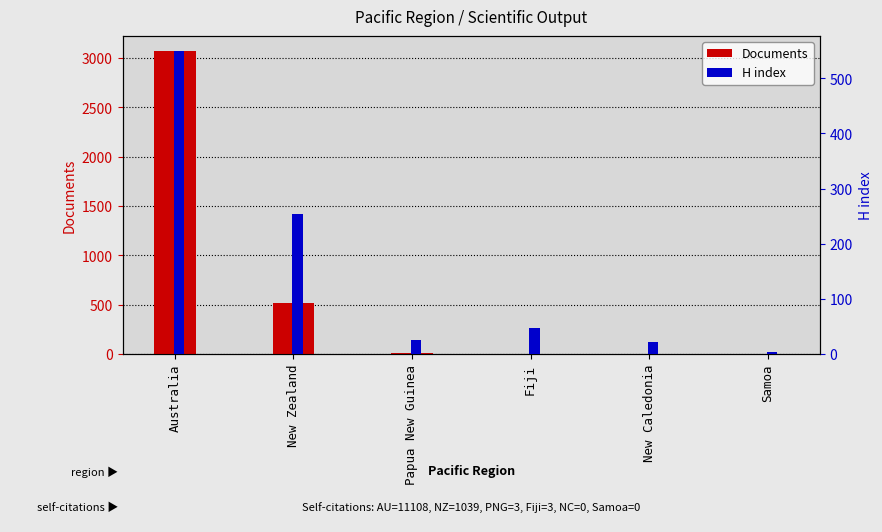

How many bars are there in each group?

2